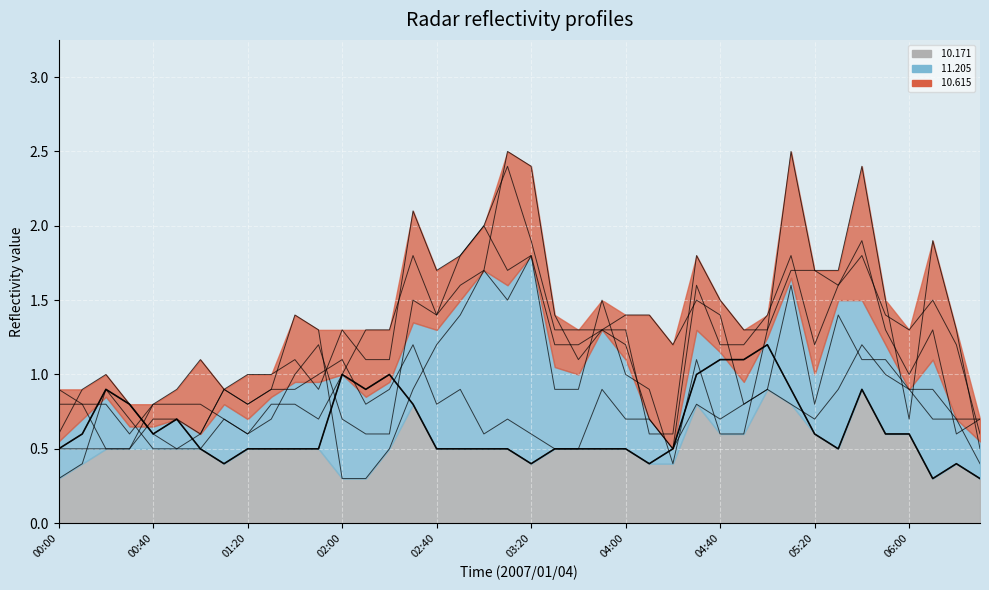

What is the spread (max minus min) of values at 04:30?

1.0